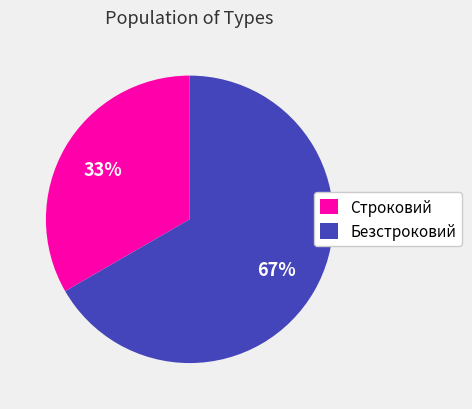

Rank the categories by value from highest to lowest.

Безстроковий, Строковий